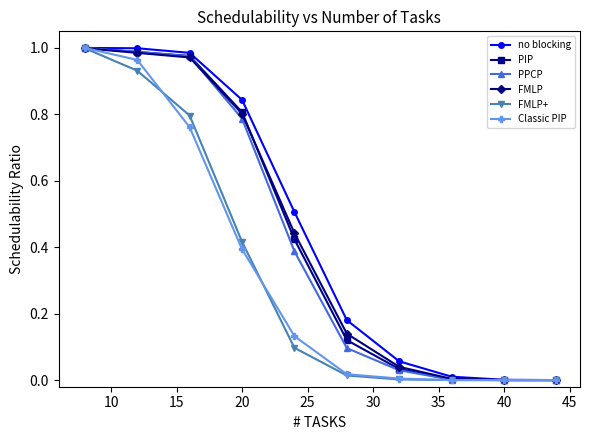

True or false: FMLP and FMLP+ intersect in this chart.

False